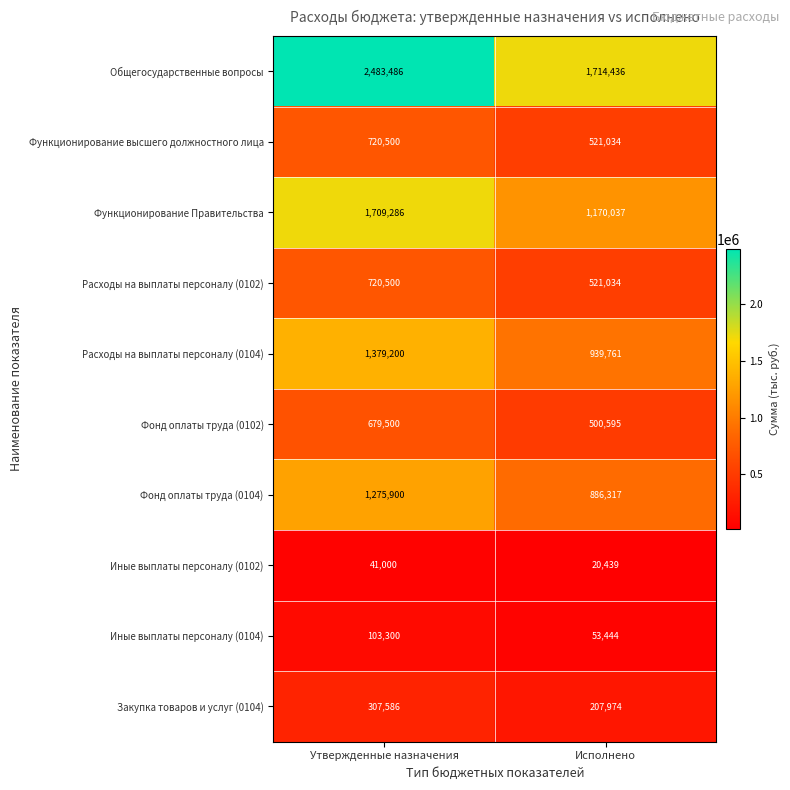

What is the sum of the Функционирование Правительства values at Утвержденные назначения and Исполнено?

2879323